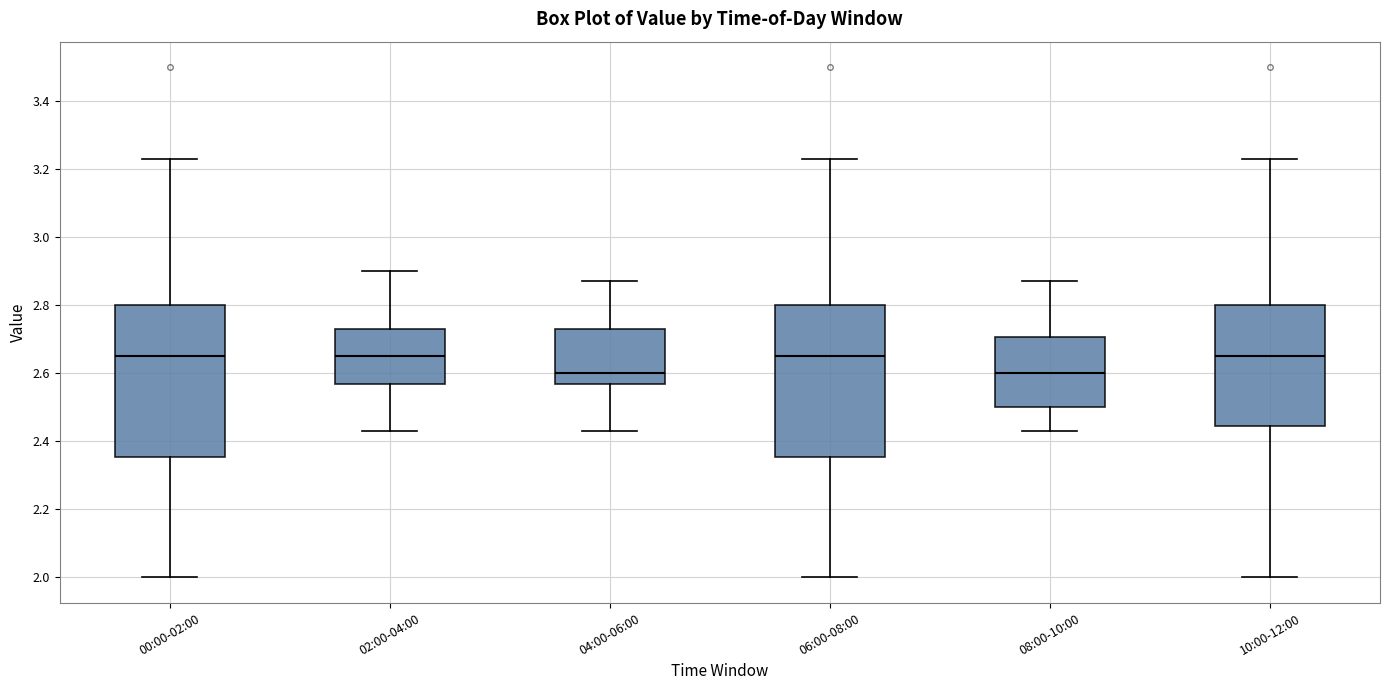

Reading left to right, read every box against the y-axis: the position of its median line, the range the box covers, and the ends of its whiskers. The values are not printed on the chart, so give them approximately, as read against the axis.

00:00-02:00: median 2.66, box 2.36 to 2.80, whiskers 2.00 to 3.24
02:00-04:00: median 2.66, box 2.58 to 2.74, whiskers 2.44 to 2.90
04:00-06:00: median 2.60, box 2.58 to 2.74, whiskers 2.44 to 2.88
06:00-08:00: median 2.66, box 2.36 to 2.80, whiskers 2.00 to 3.24
08:00-10:00: median 2.60, box 2.50 to 2.70, whiskers 2.44 to 2.88
10:00-12:00: median 2.66, box 2.44 to 2.80, whiskers 2.00 to 3.24